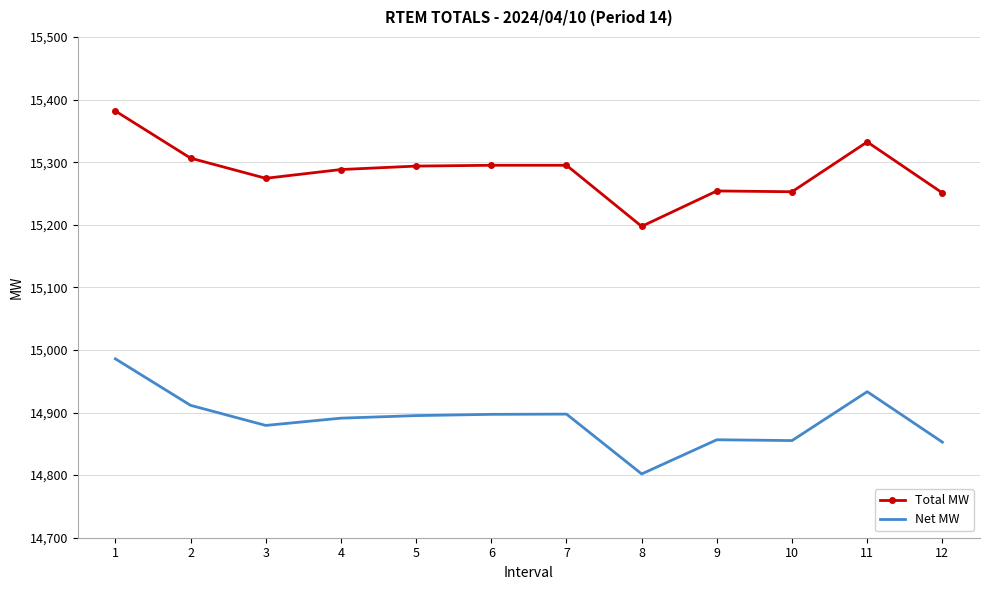

List the series in order of their overall mean, lowest first.

Net MW, Total MW